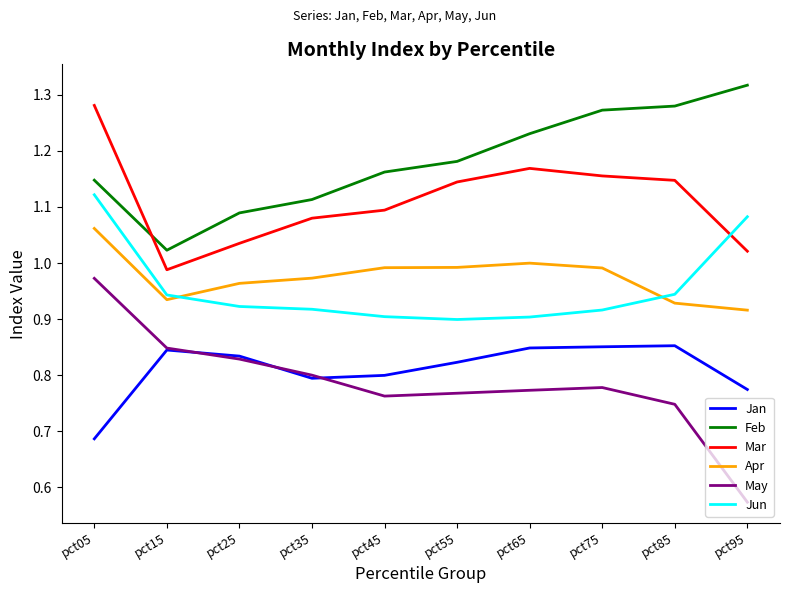

True or false: Feb and May intersect in this chart.

False